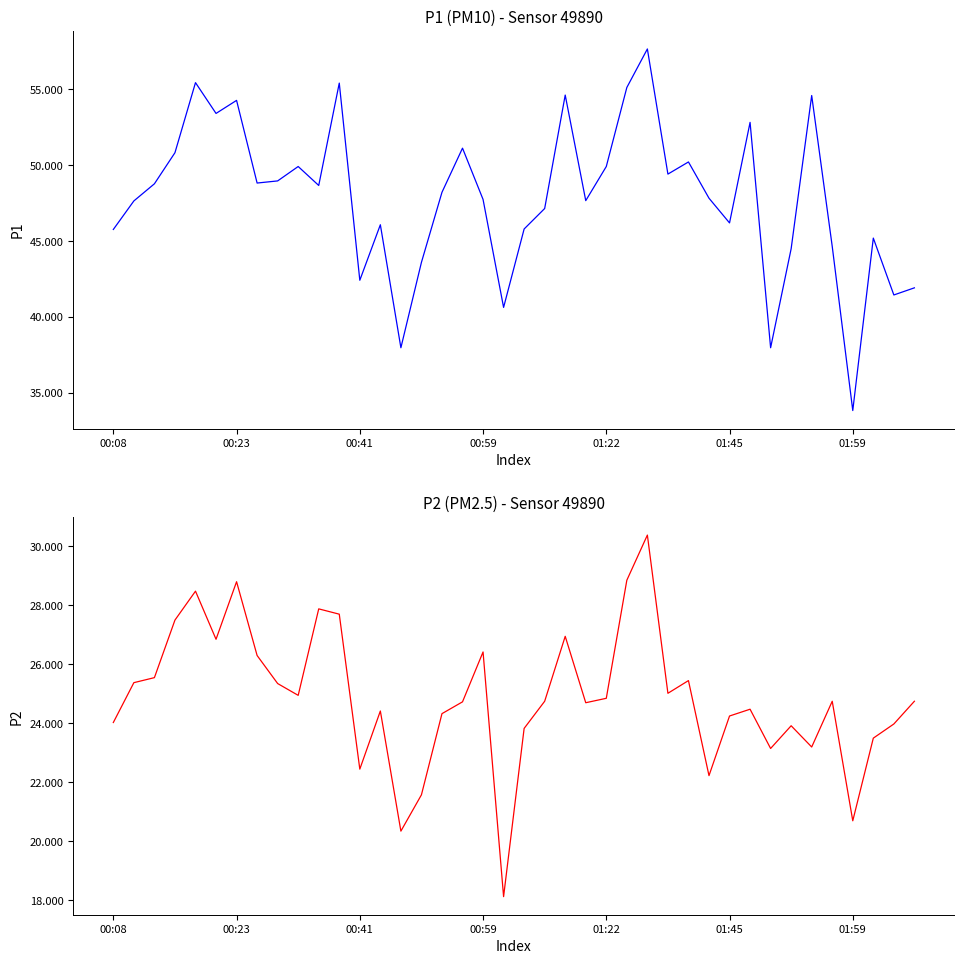

True or false: P1 and P2 intersect in this chart.

False